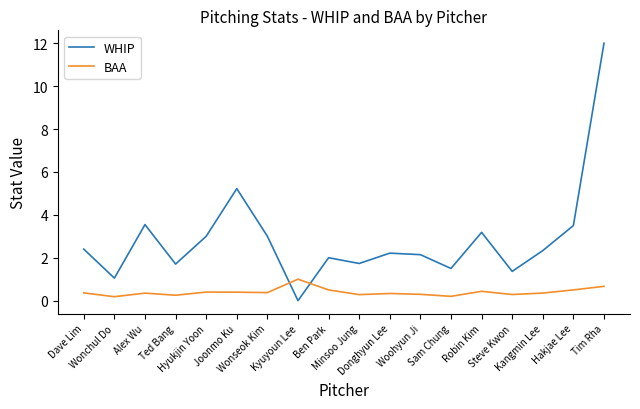

How many intersections are there between WHIP and BAA?

2